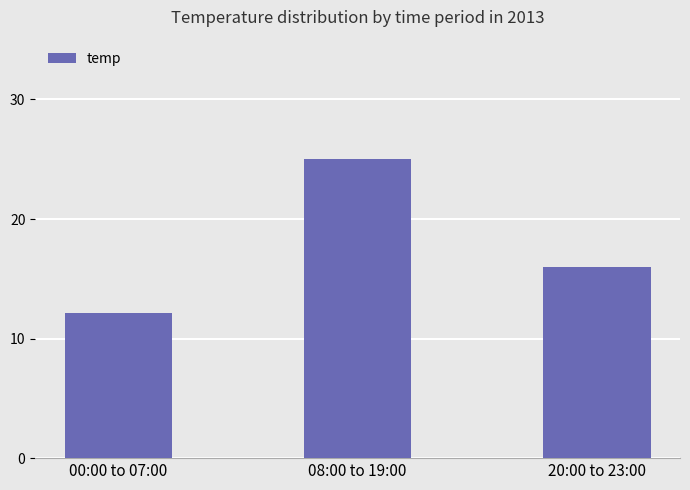

How many bars are there in total?

3